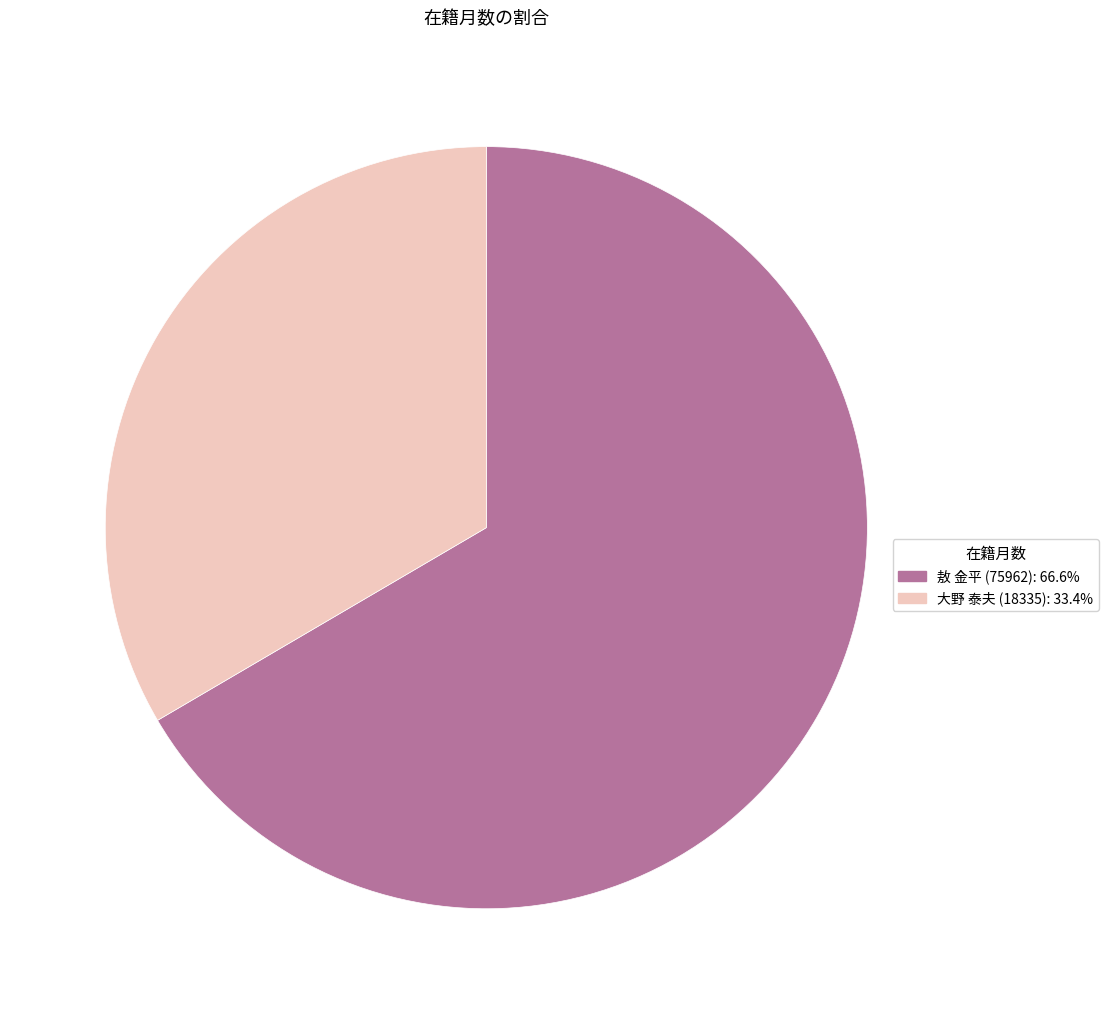

What is the ratio of the value at 大野 泰夫 (18335) to the value at 敖 金平 (75962)?

0.5